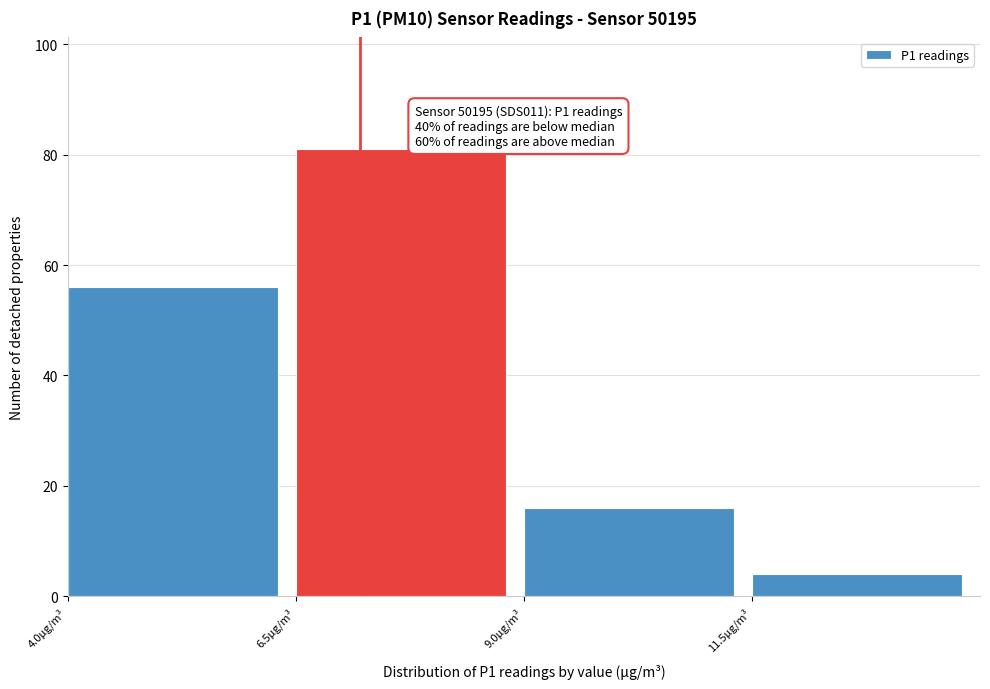

Over which range of the x-axis is the bar tallest?

6.5 to 9.0